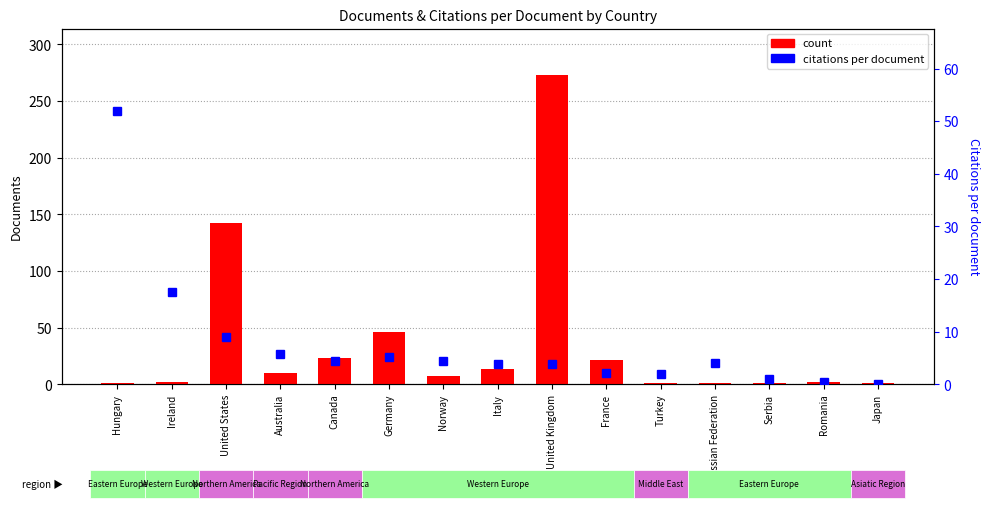

Where is count nearest to the value 137?

United States